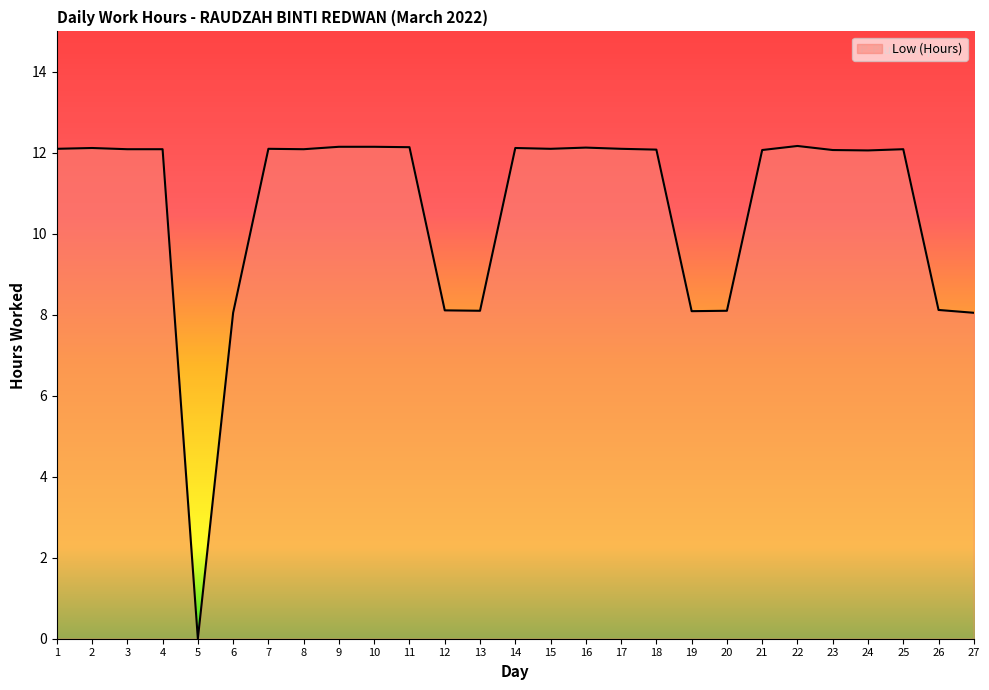

What is the difference between the maximum and minimum values?

12.2